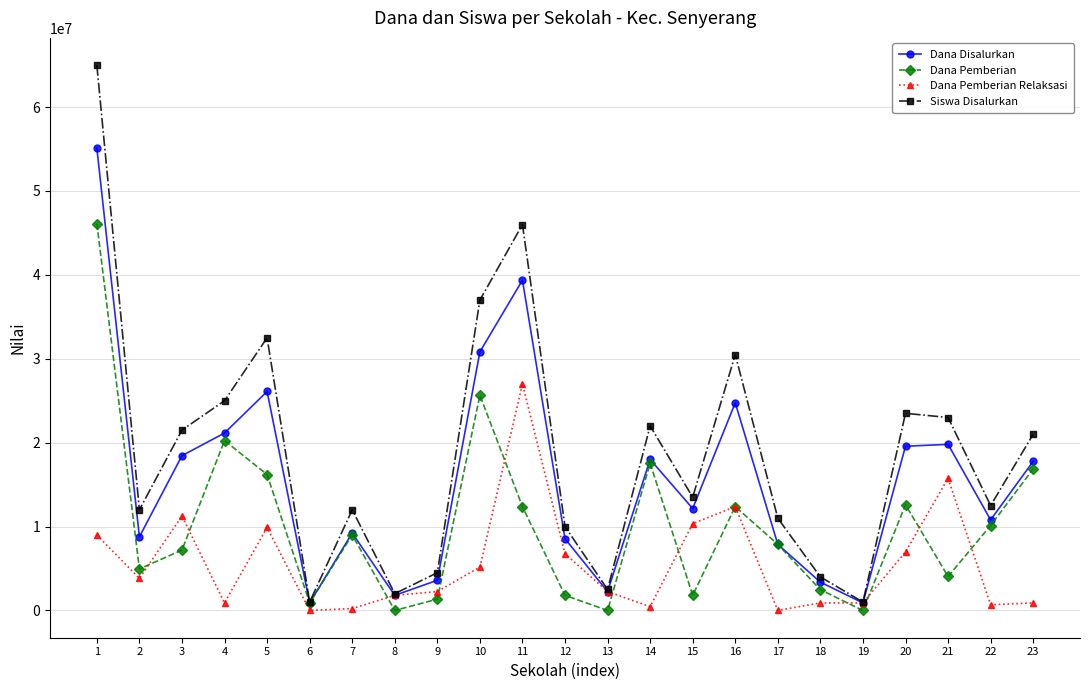

Does the chart have visible grid lines?

Yes